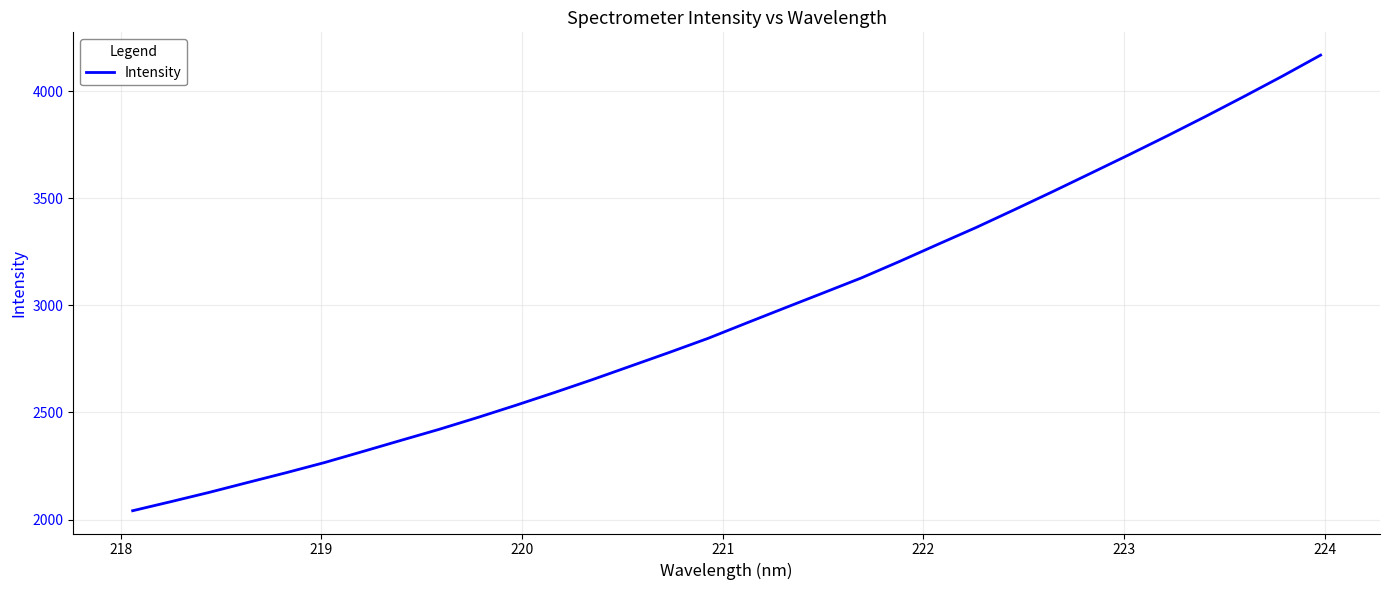

What is the difference between the maximum and minimum values?

2128.0